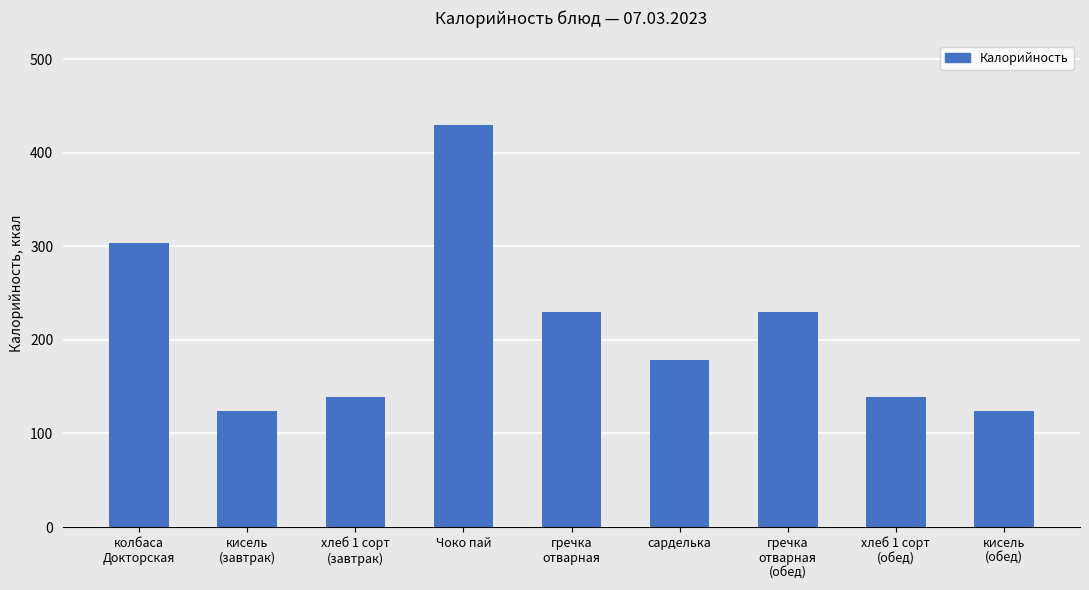

What is the value of the 3rd bar from the left?

139